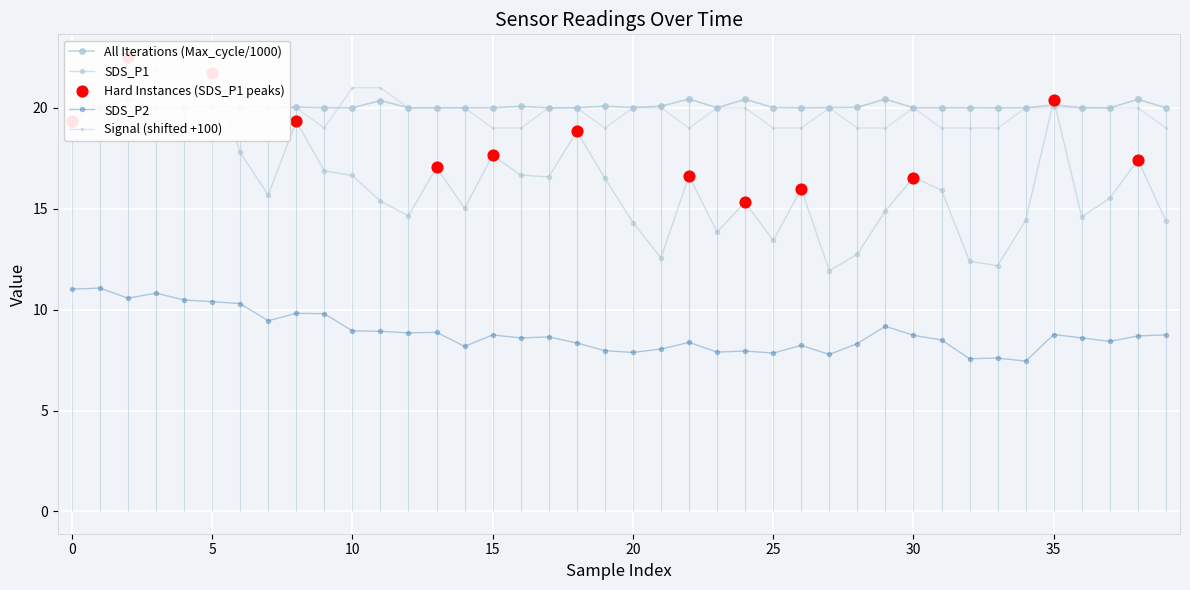

True or false: SDS_P2 has more than 2 points higher than both neighbors.

True